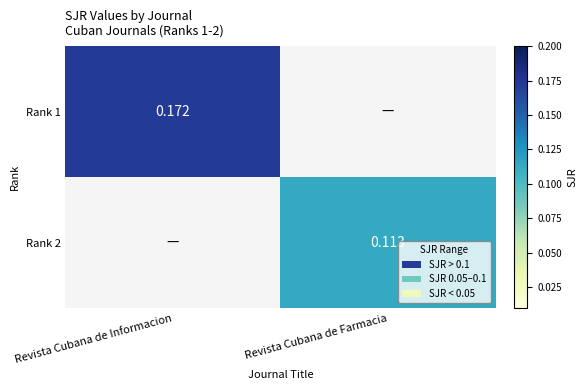

At Revista Cubana de Farmacia, list the series in order from smallest to largest.

Rank 1, Rank 2